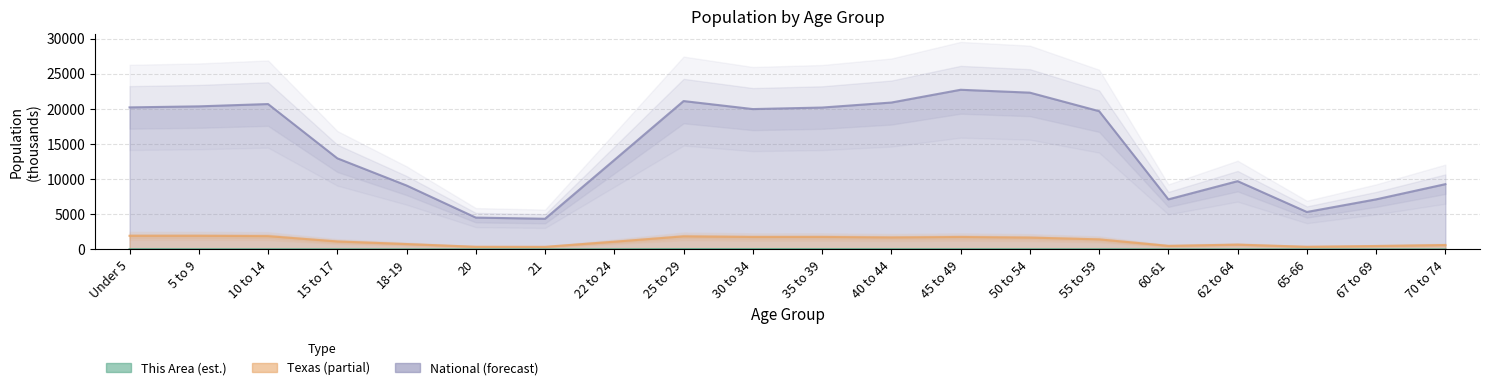

True or false: National and This Area cross at least once.

False